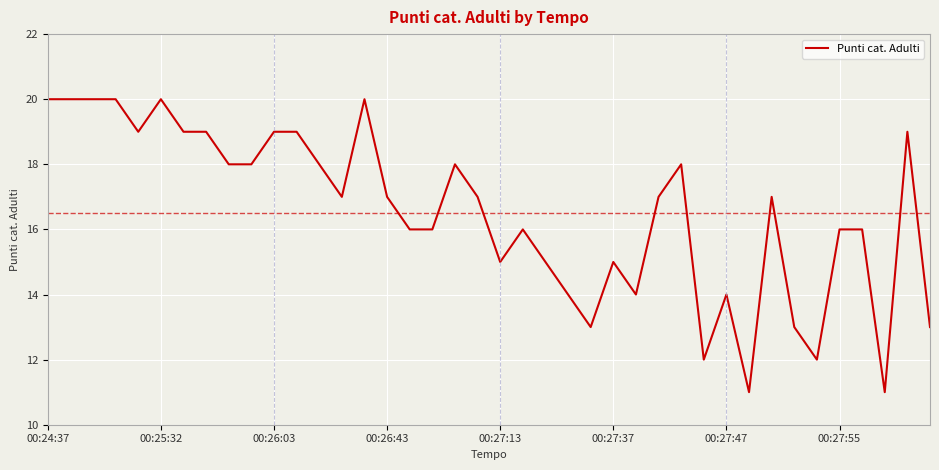

What is the difference between the maximum and minimum values?

9